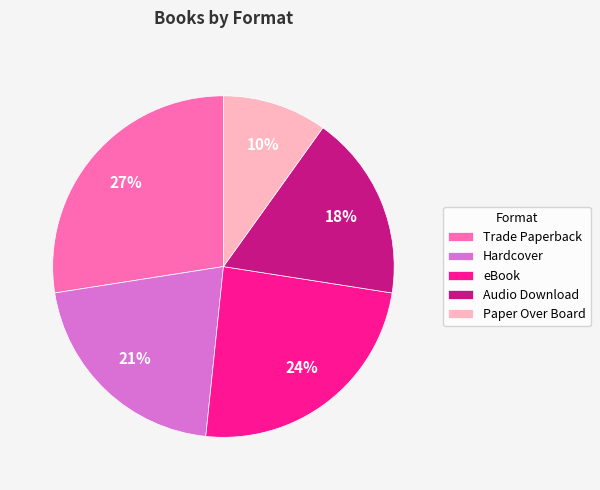

To the nearest percent, what is the combined percentage of eBook and Paper Over Board?

34%